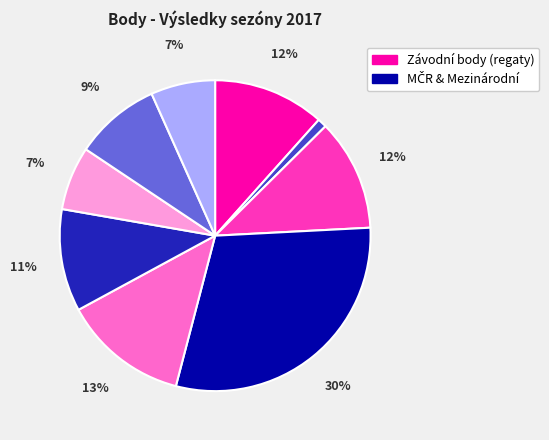

To the nearest percent, what is the average slice percentage?

11%